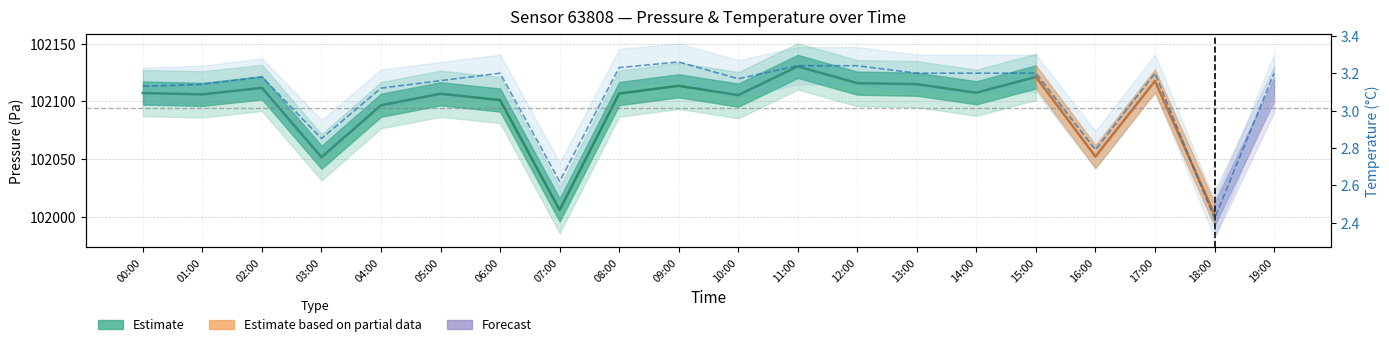

Reading right to left, transcribe all the data shown in this chart.

19:00=3.2	18:00=2.4	17:00=3.2	16:00=2.8	15:00=3.2	14:00=3.2	13:00=3.2	12:00=3.2	11:00=3.2	10:00=3.2	09:00=3.3	08:00=3.2	07:00=2.6	06:00=3.2	05:00=3.2	04:00=3.1	03:00=2.9	02:00=3.2	01:00=3.1	00:00=3.1